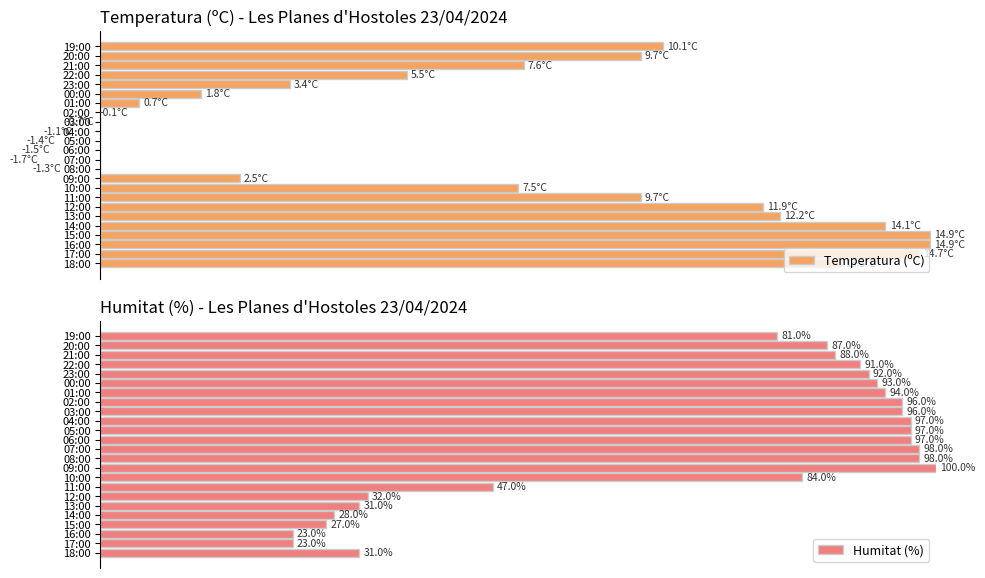

What is the average value of the Humitat (%) series?

72.1